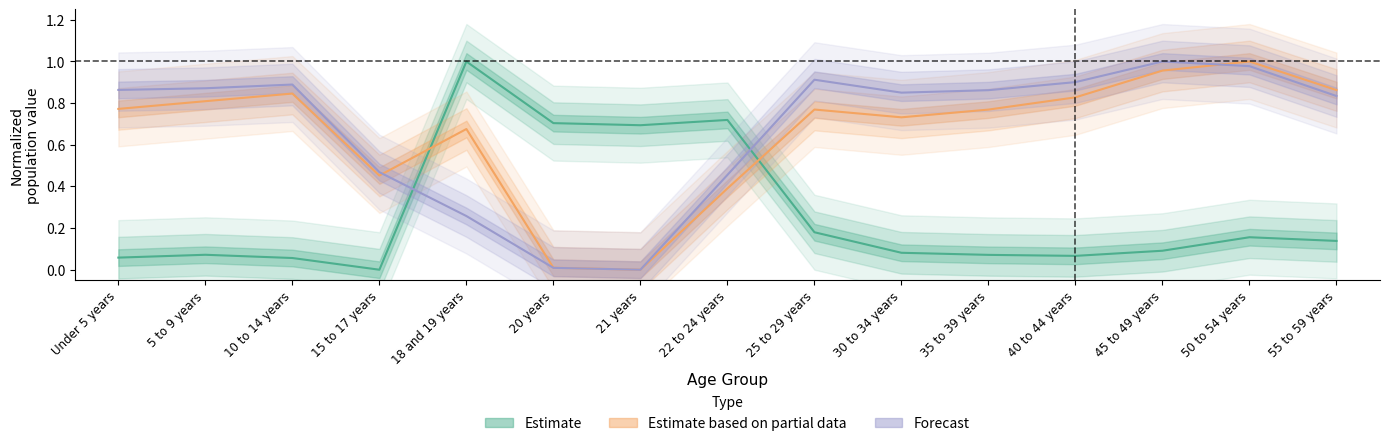

Rank the series at 15 to 17 years from highest to lowest value.

National (Forecast), Ohio (Partial Estimate), This Area (Estimate)